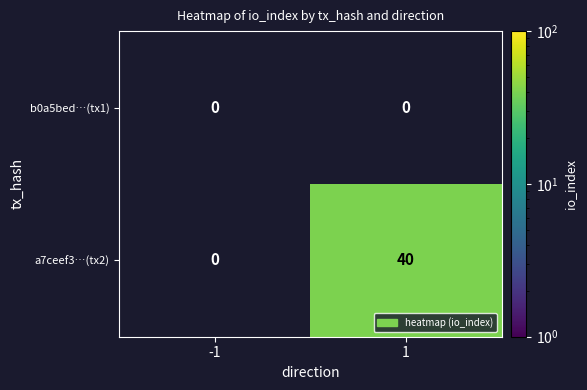

What is the difference between the a7ceef3…(tx2) values at 1 and -1?

40